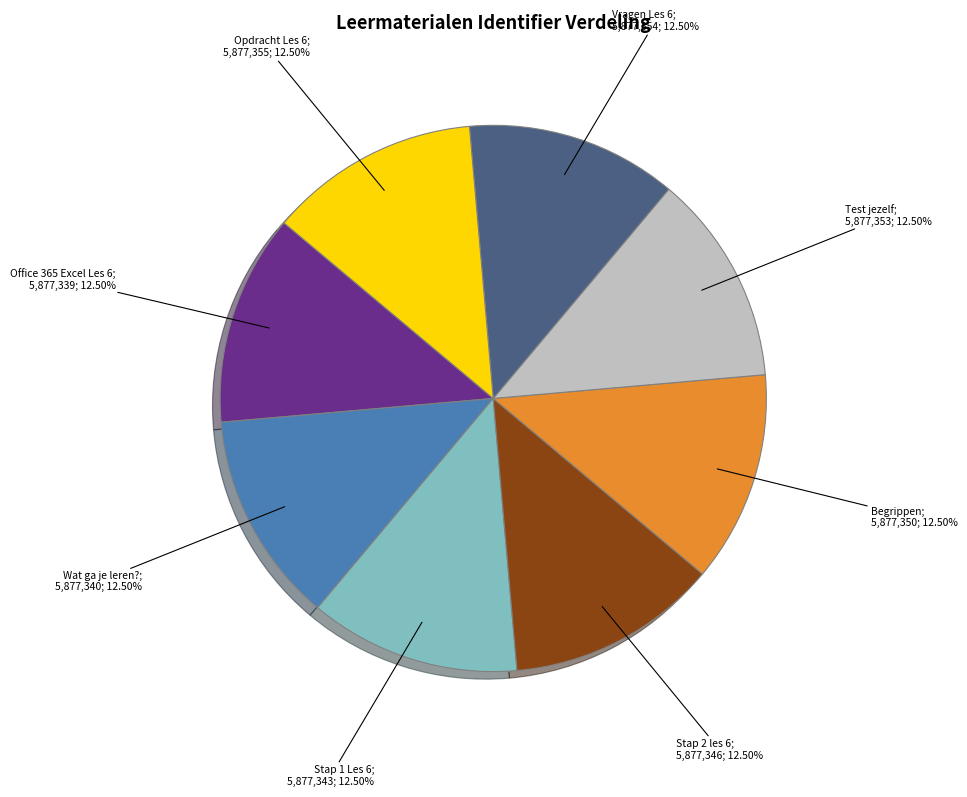

Does any single category account for the majority?

No